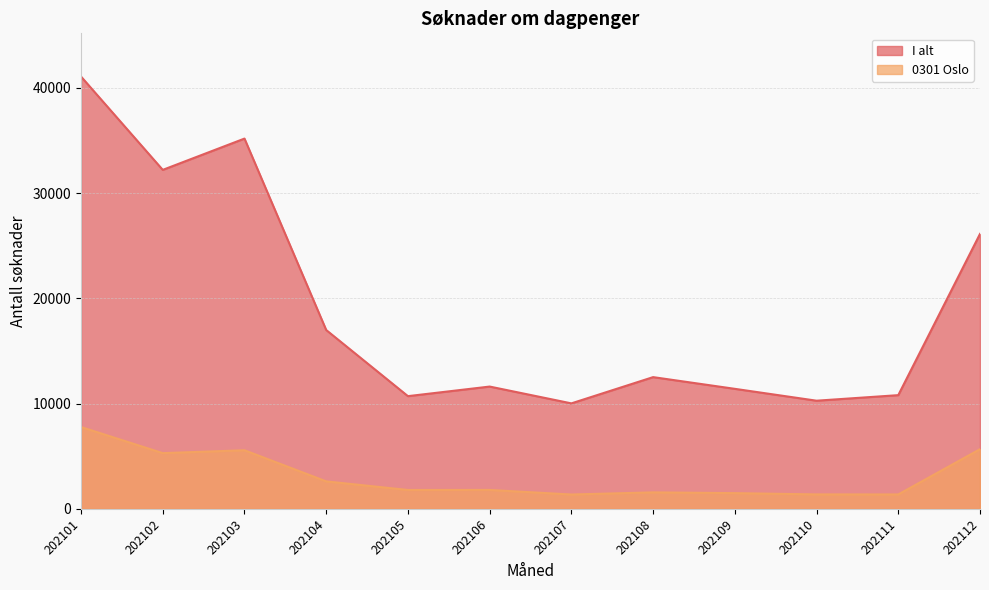

How many interior local valleys does the 0301 Oslo series have?

4